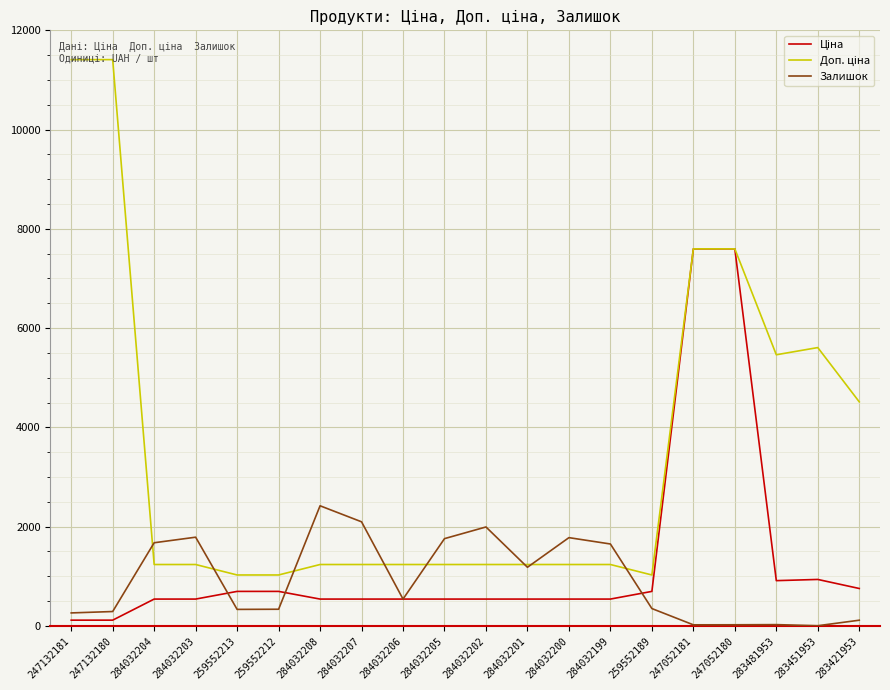

What is the spread (max minus min) of values at 284032206?

696.4